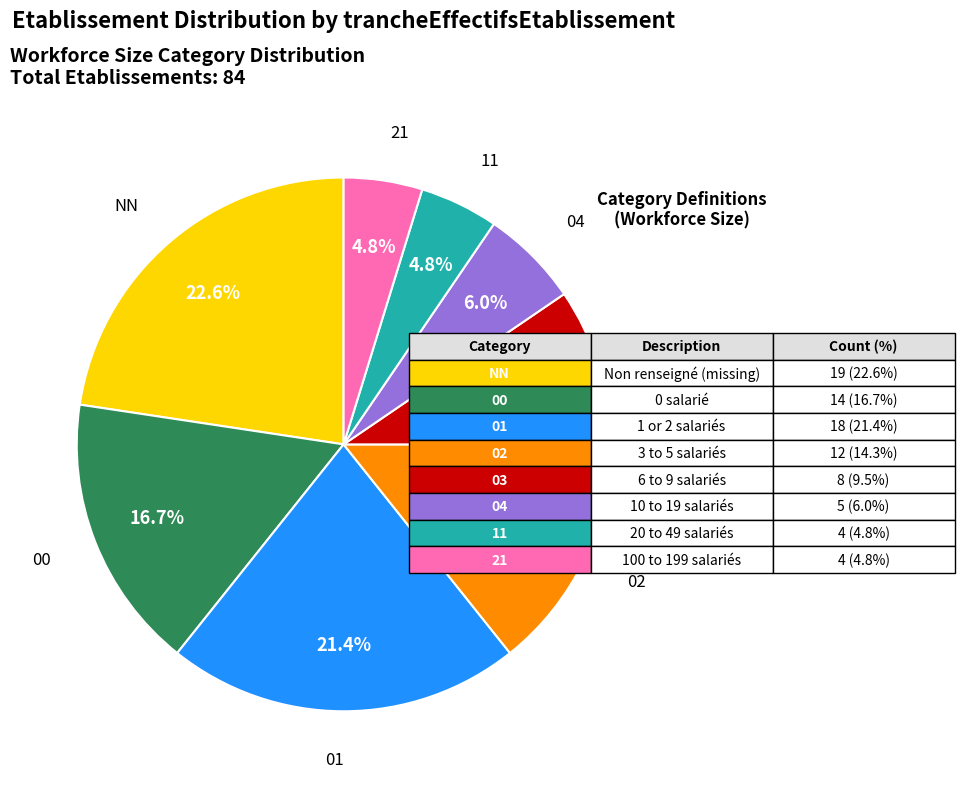

Is there any slice that represents more than half of the pie?

No